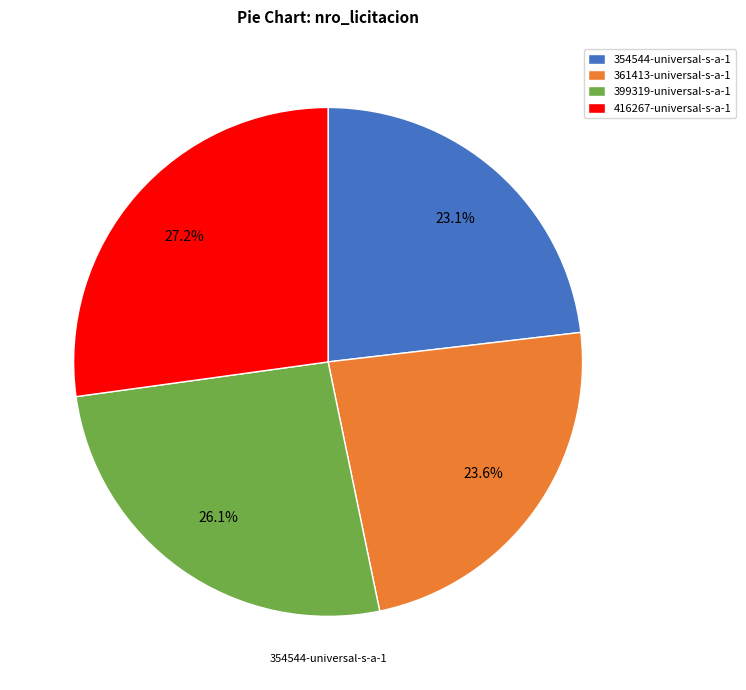

To the nearest percent, what is the combined percentage of 399319-universal-s-a-1 and 416267-universal-s-a-1?

53%